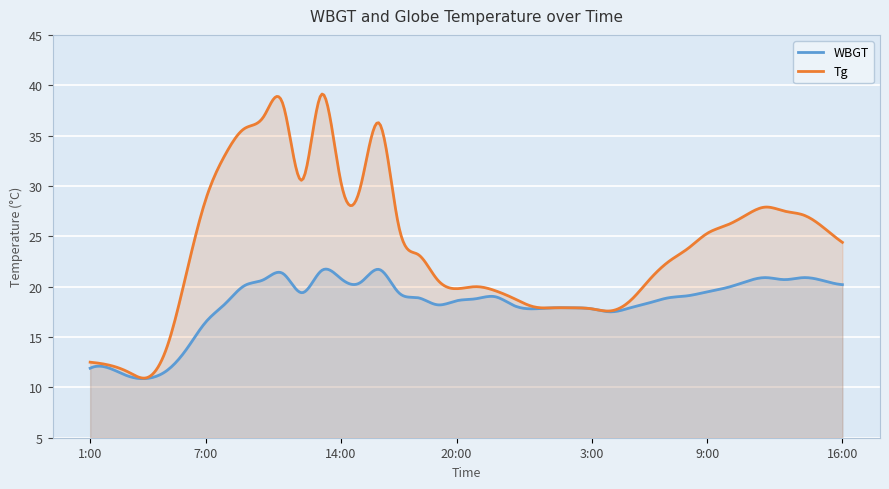

Reading left to right, extract all data points from this chart.

WBGT: 1:00=11.9	2:00=11.9	3:00=11.1	4:00=10.9	5:00=11.7	6:00=13.8	7:00=16.5	8:00=18.3	9:00=20.1	10:00=20.7	11:00=21.3	12:00=19.4	13:00=21.6	14:00=20.8	15:00=20.4	16:00=21.7	17:00=19.4	18:00=18.9	19:00=18.2	20:00=18.6	21:00=18.8	22:00=19.0	23:00=18.1	24:00=17.8	1:00=17.9	2:00=17.9	3:00=17.8	4:00=17.5	5:00=17.9	6:00=18.4	7:00=18.9	8:00=19.1	9:00=19.5	10:00=19.9	11:00=20.5	12:00=20.9	13:00=20.7	14:00=20.9	15:00=20.6	16:00=20.2
Tg: 1:00=12.5	2:00=12.2	3:00=11.5	4:00=11.0	5:00=14.1	6:00=21.4	7:00=28.7	8:00=33.1	9:00=35.7	10:00=36.9	11:00=38.1	12:00=30.6	13:00=39.1	14:00=30.4	15:00=29.8	16:00=36.2	17:00=26.0	18:00=23.2	19:00=20.7	20:00=19.8	21:00=20.0	22:00=19.6	23:00=18.8	24:00=18.0	1:00=17.9	2:00=17.9	3:00=17.8	4:00=17.6	5:00=18.6	6:00=20.7	7:00=22.5	8:00=23.8	9:00=25.3	10:00=26.1	11:00=27.1	12:00=27.9	13:00=27.5	14:00=27.1	15:00=25.9	16:00=24.4